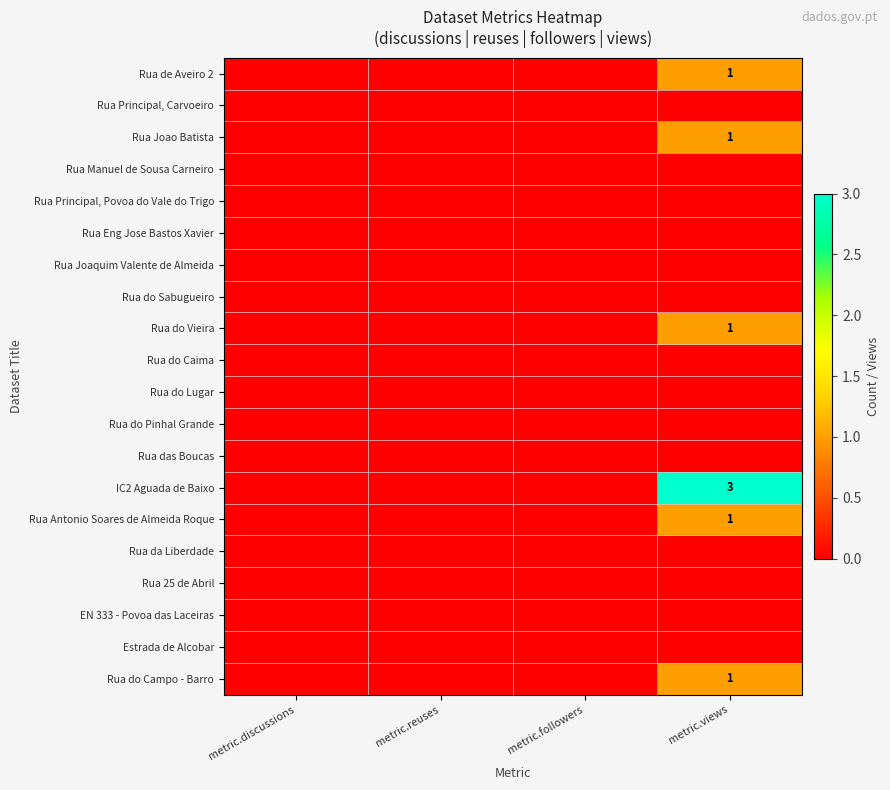

Between metric.followers and metric.discussions, which is larger?

metric.followers